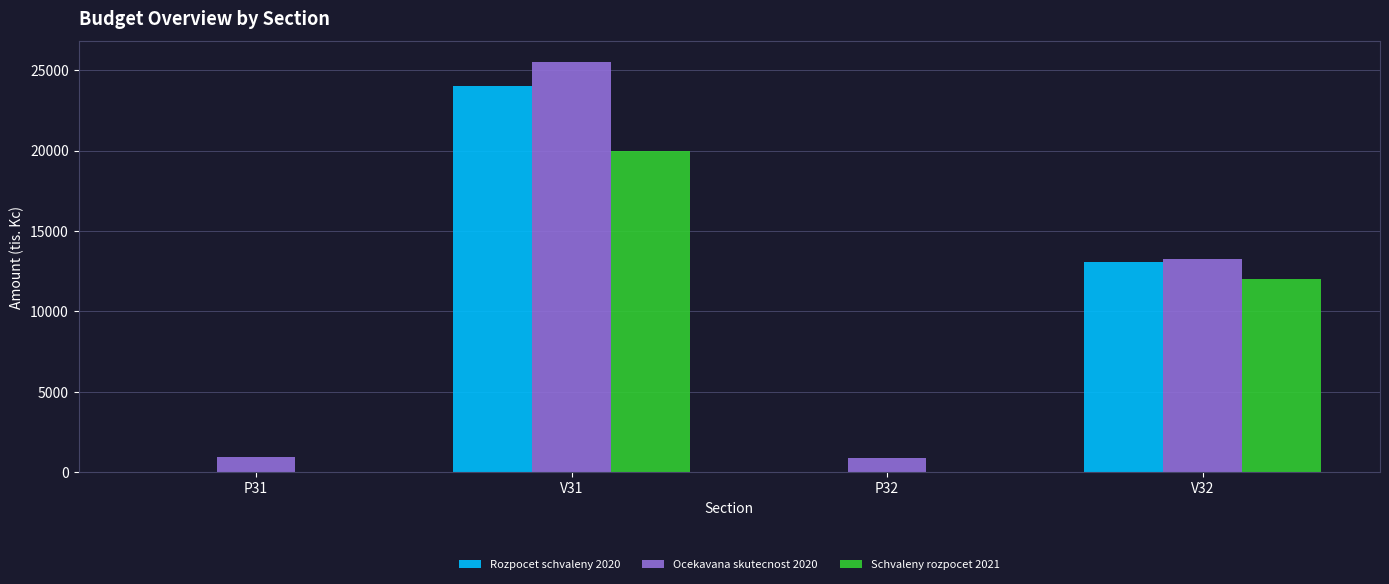

What is the sum of all Schvaleny rozpocet 2021 values?

31950.0